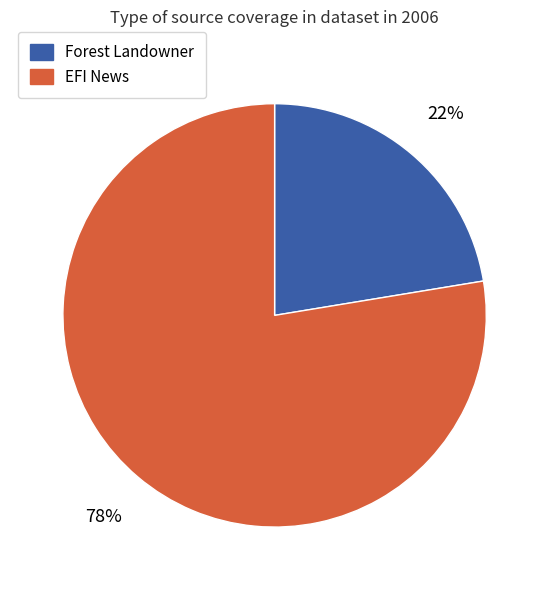

Does EFI News account for over 50% of the chart?

Yes